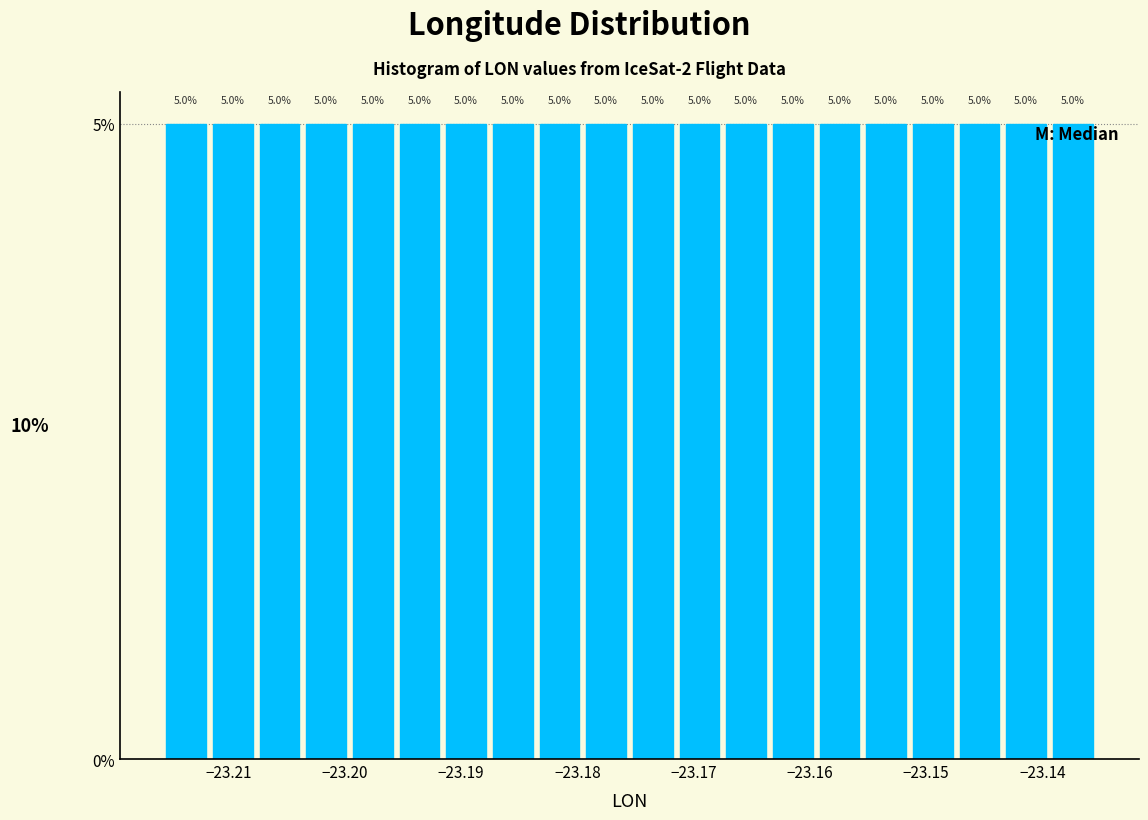

What is the height of the bar covering -23.187 to -23.183 on the x-axis? The bar edges are not printed on the chart, so give them approximately, as read against the axis.

5.0